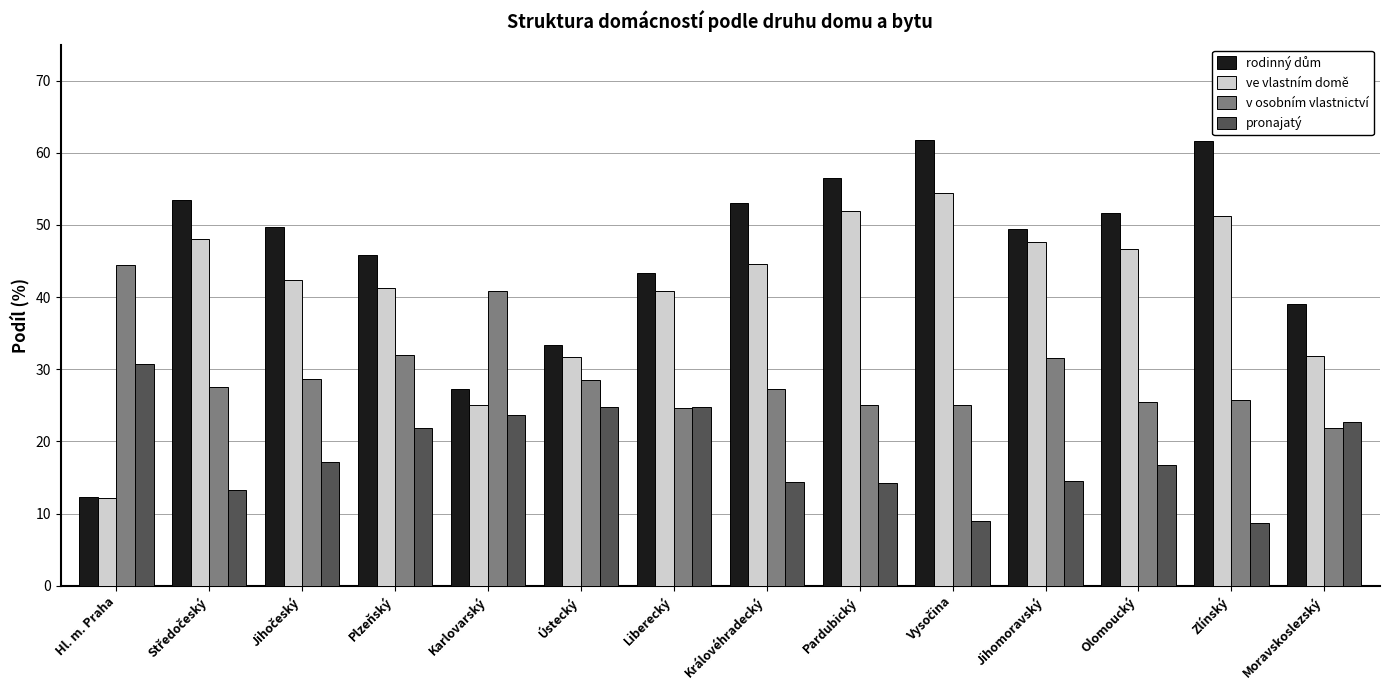

The value of pronajatý at Liberecký is 7.0. True or false?

False